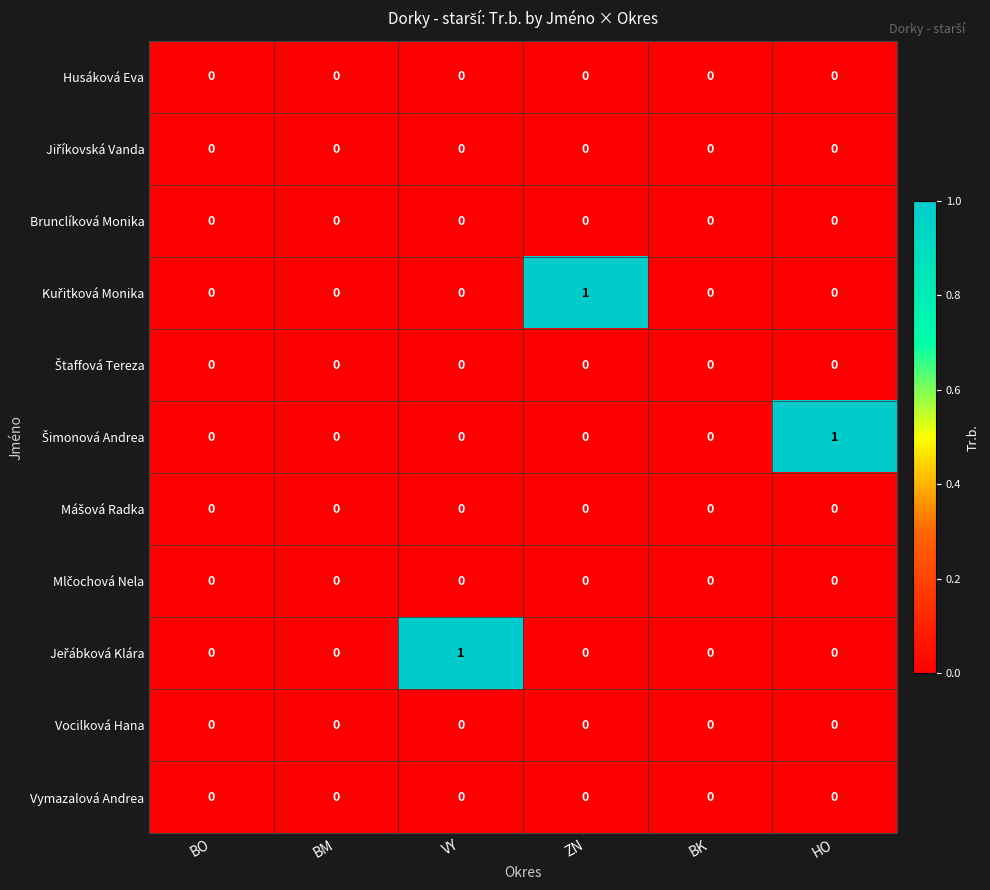

True or false: Brunclíková Monika has a value of 0 at BO.

True